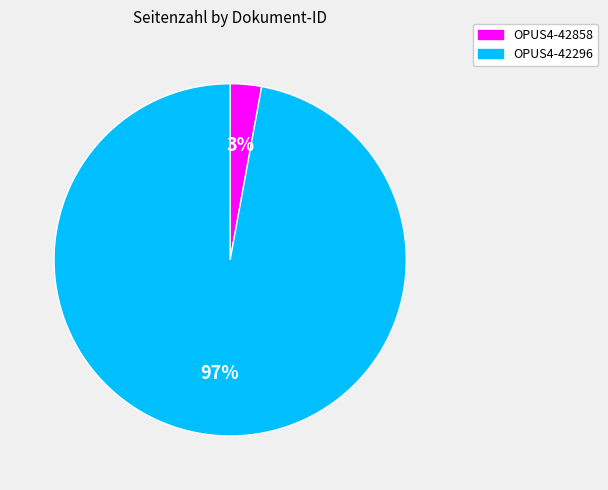

Which slice is the smallest?

OPUS4-42858